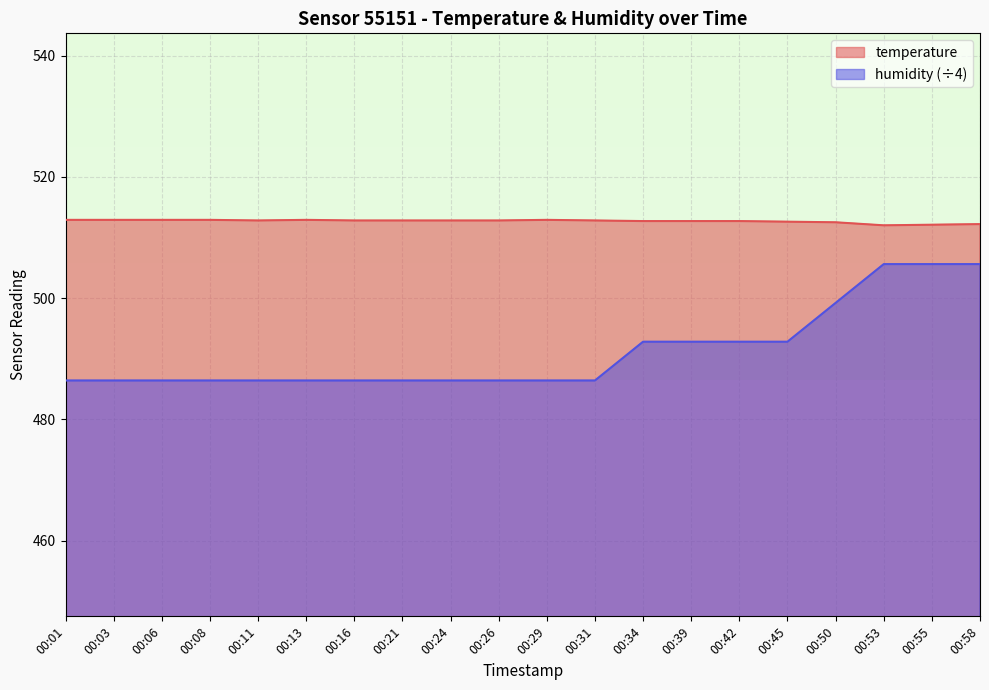

Read the humidity value at 00:11.

486.4